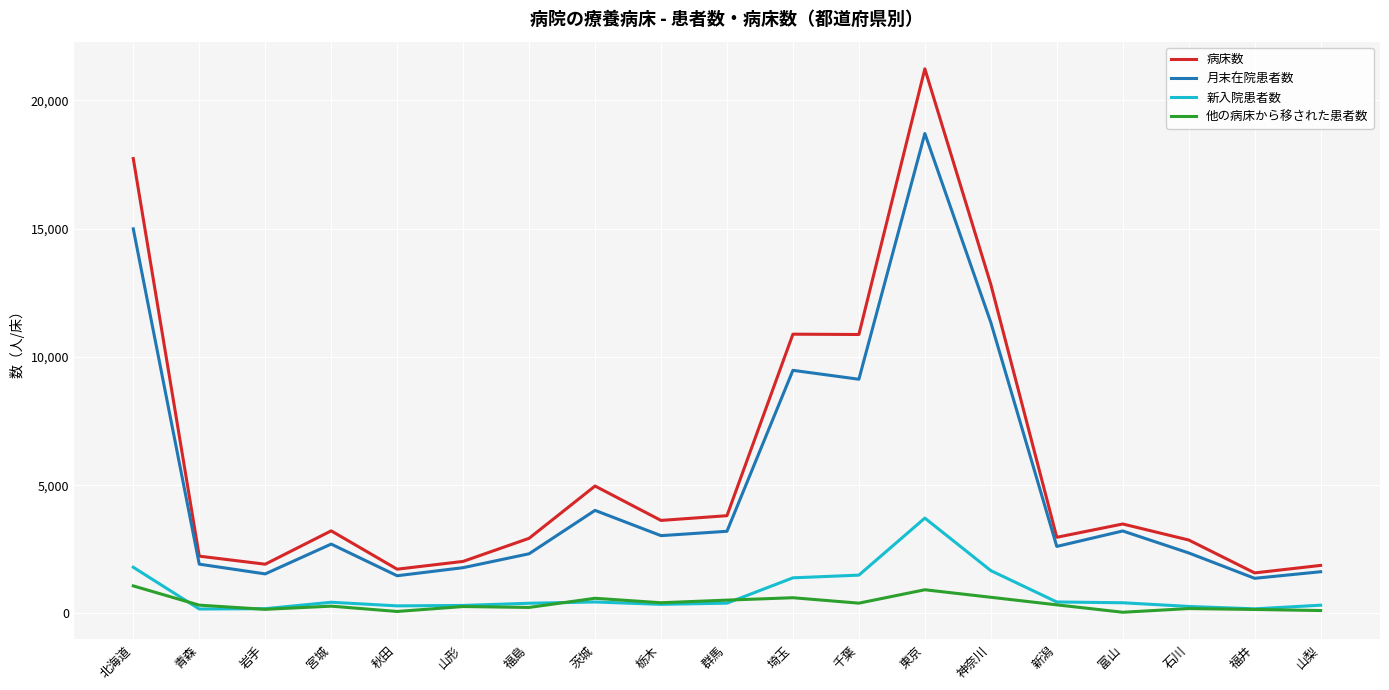

Where is the first local maximum for 月末在院患者数?

宮城